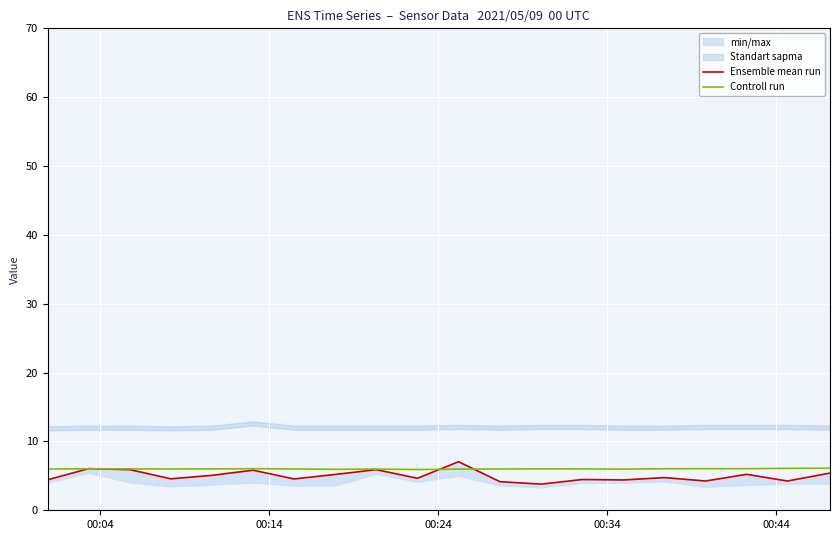

Reading right to left, transcribe all the data shown in this chart.

Ensemble mean run: 5.4	4.2	5.2	4.2	4.8	4.4	4.5	3.8	4.2	7.0	4.7	5.9	5.2	4.5	5.8	5.1	4.6	5.9	6.0	4.4
Controll run: 6.1	6.1	6.0	6.0	6.0	6.0	6.0	6.0	6.0	6.0	5.9	6.0	6.0	6.0	6.0	6.0	6.0	6.0	6.0	6.0